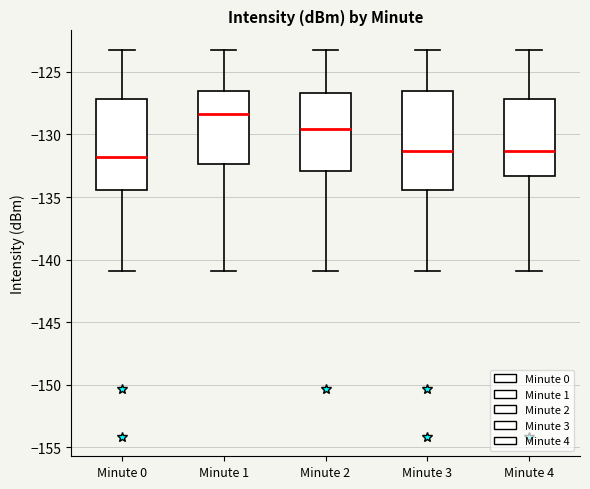

Comparing the boxes themselves (not the whiskers), which one is the tallest?

Minute 3